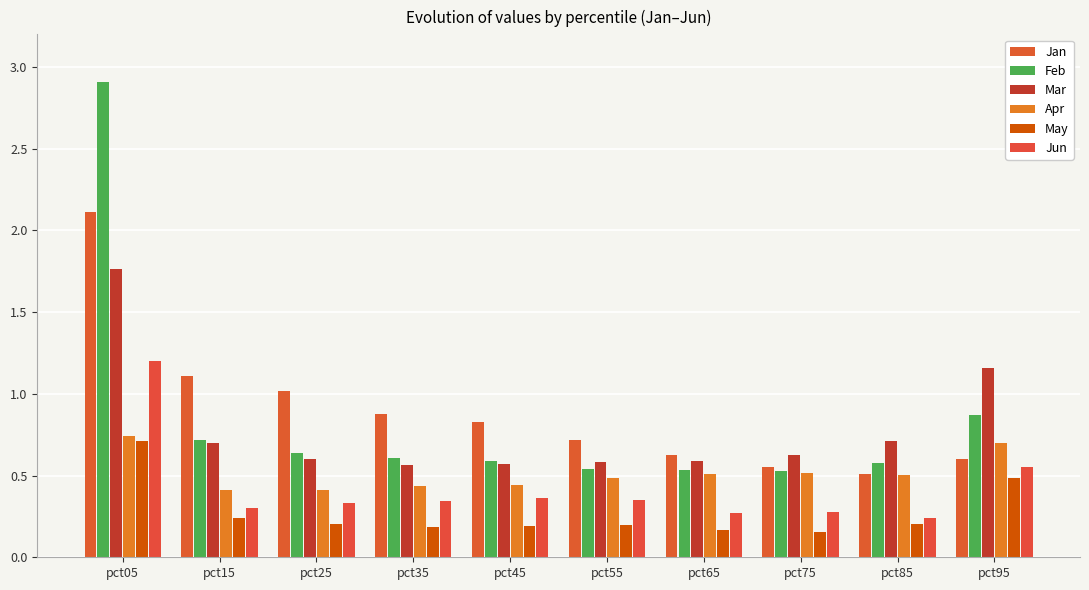

Does the chart contain stacked bars?

No